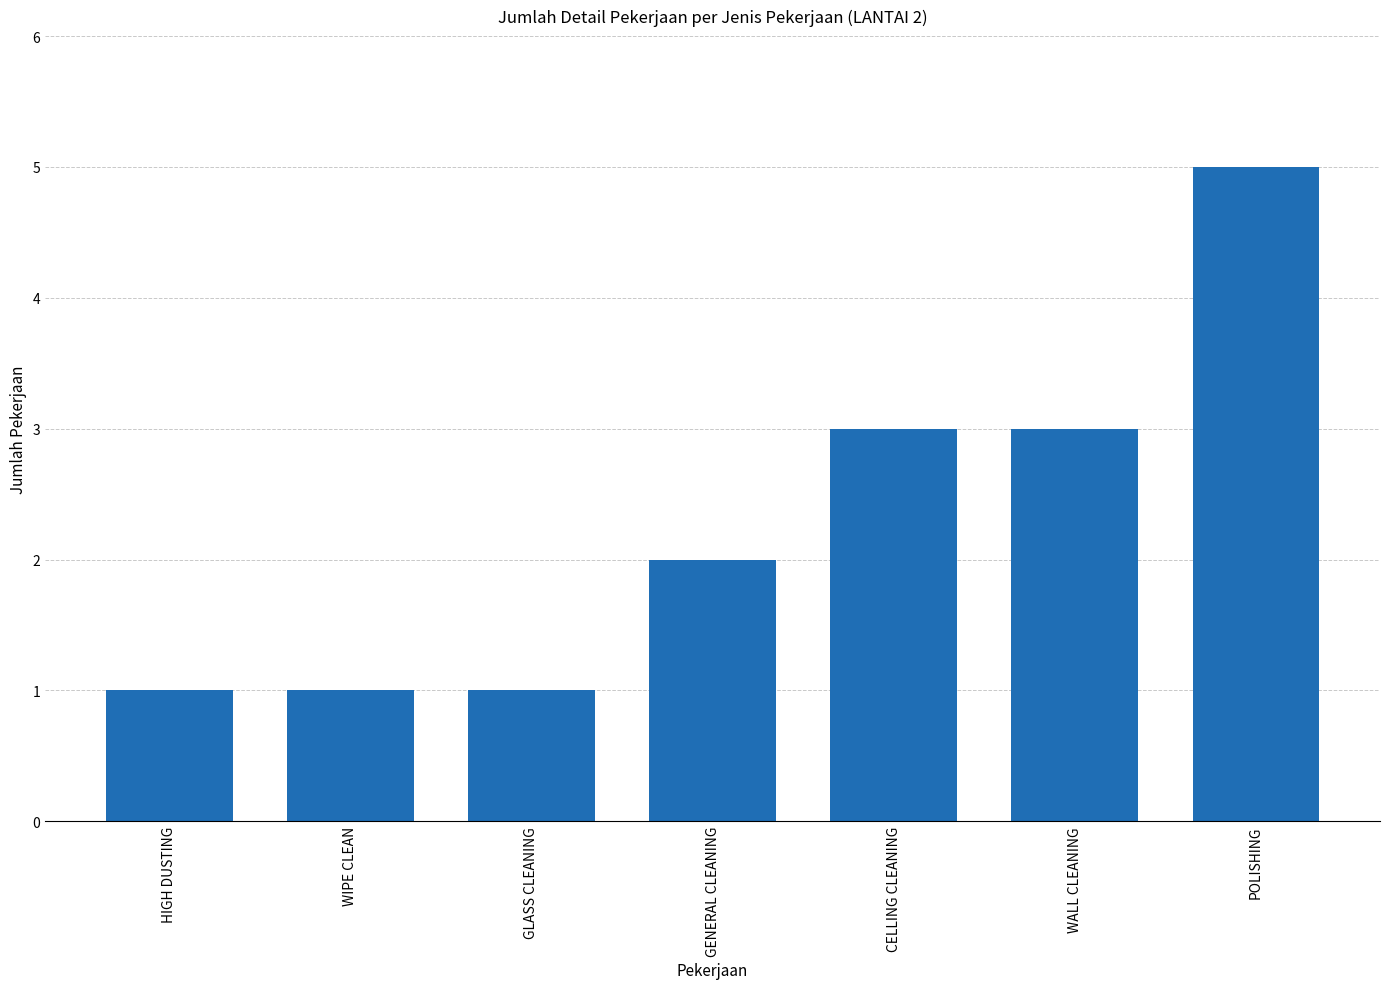

What is the greatest value displayed?

5